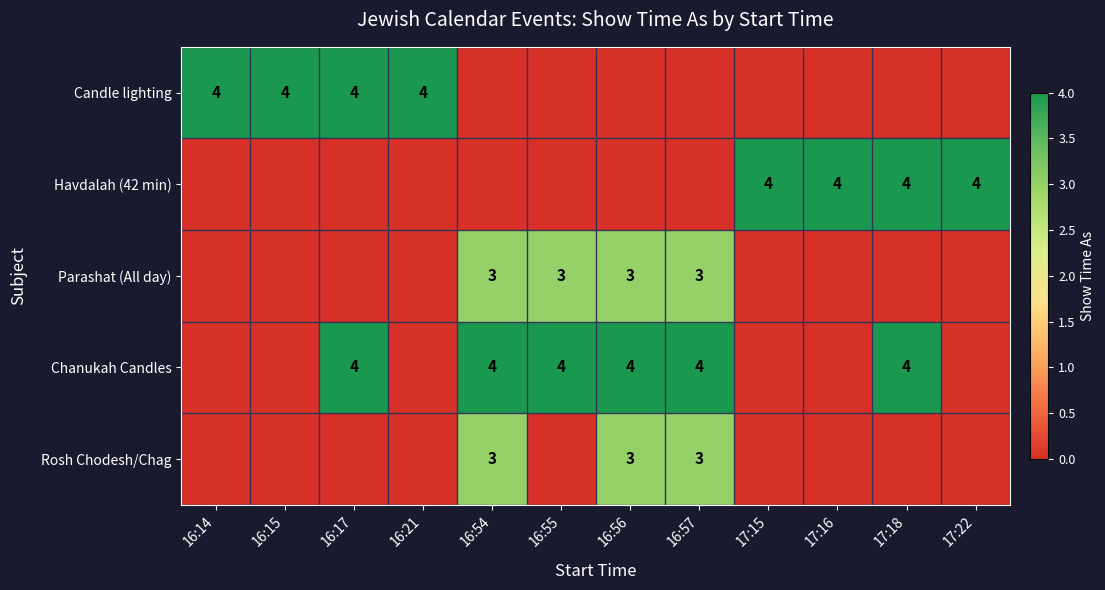

The value of Candle lighting at 16:21 is 4. True or false?

True